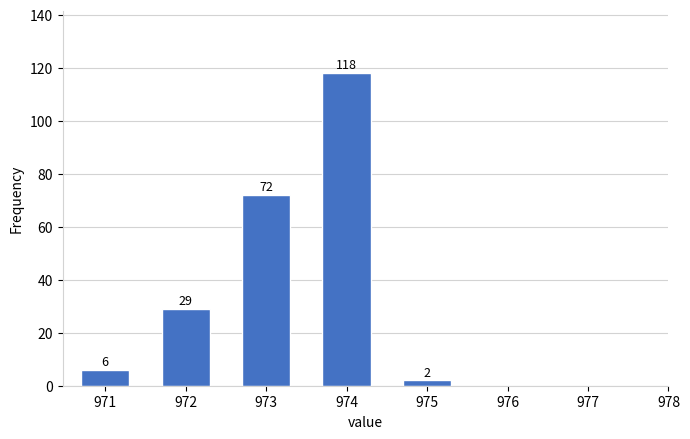

Reading right to left, extract all data points from this chart.

975=2	974=118	973=72	972=29	971=6